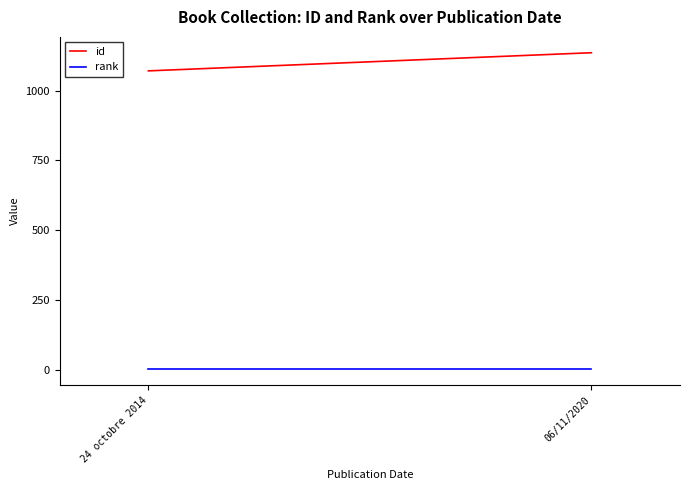

What position from the right is 06/11/2020?

1